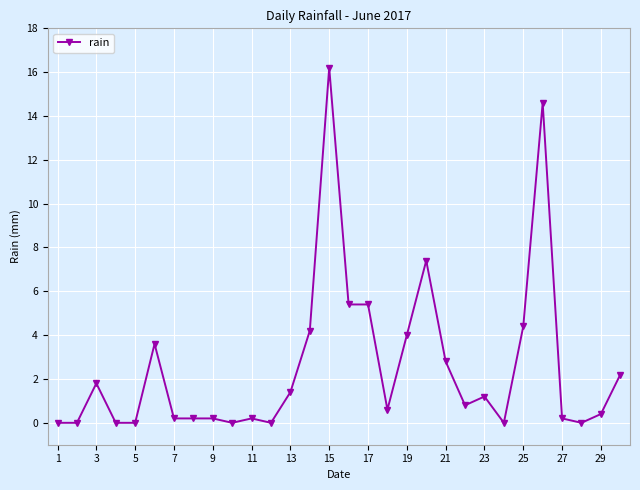

What is the difference between the maximum and minimum values?

16.2